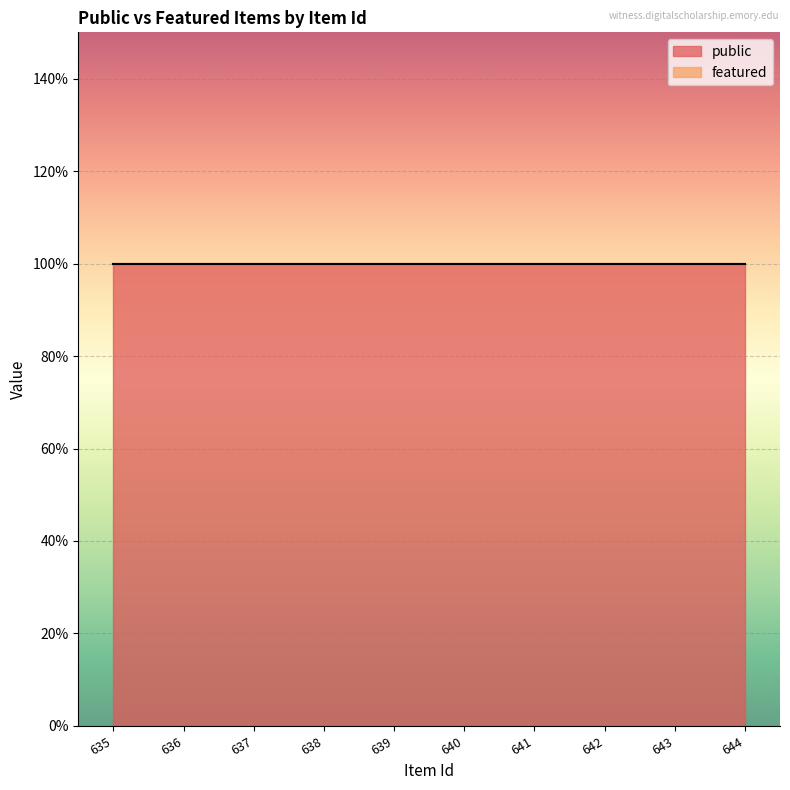

List the series in order of their overall mean, lowest first.

featured, public